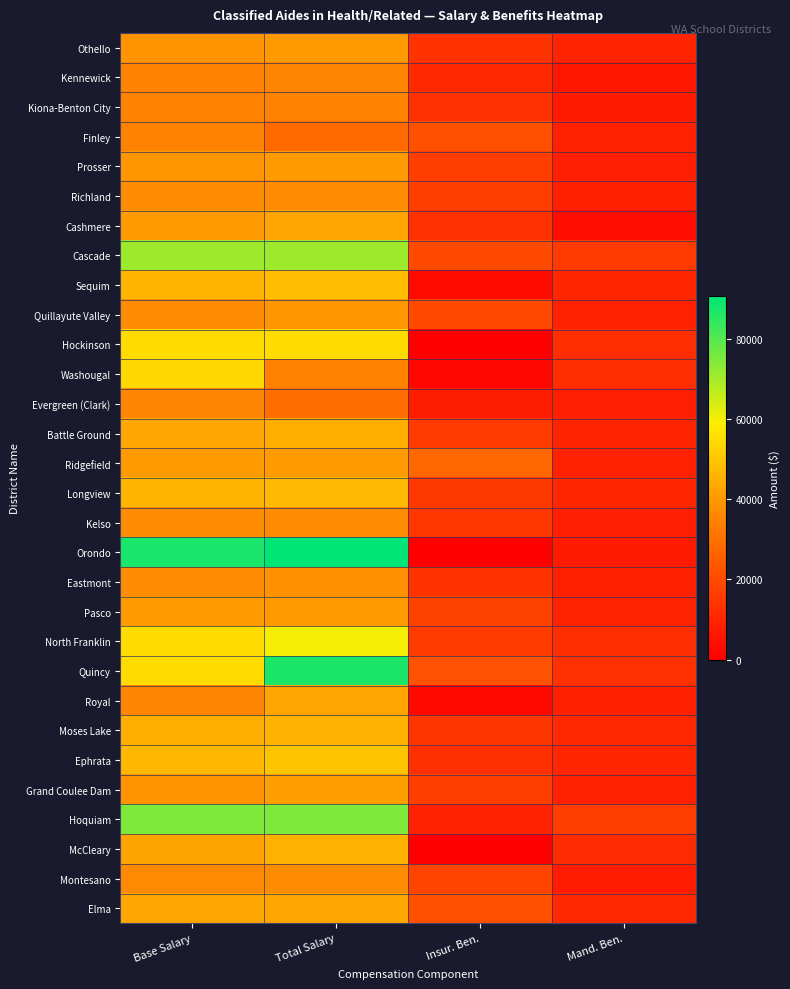

What is the maximum value shown in the chart?

90524